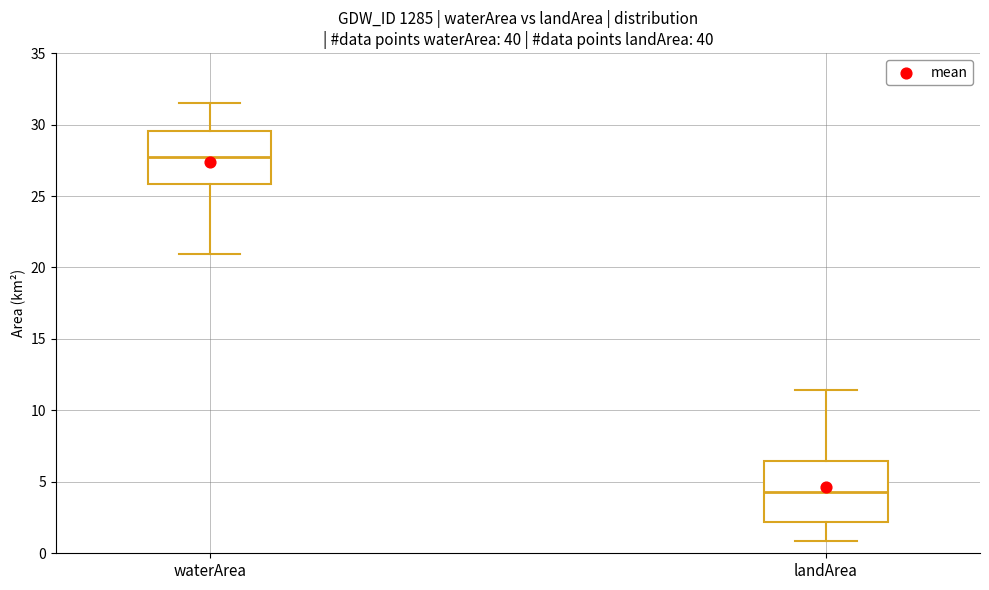

Reading left to right, transcribe this box plot: for each box, give where its median line is, the range the box spans, and where its two whiskers end, as read against the y-axis. The values are not printed on the chart, so give them approximately, as read against the axis.

waterArea: median 27.5, box 26.0 to 29.5, whiskers 21.0 to 31.5
landArea: median 4.5, box 2.0 to 6.5, whiskers 1.0 to 11.5